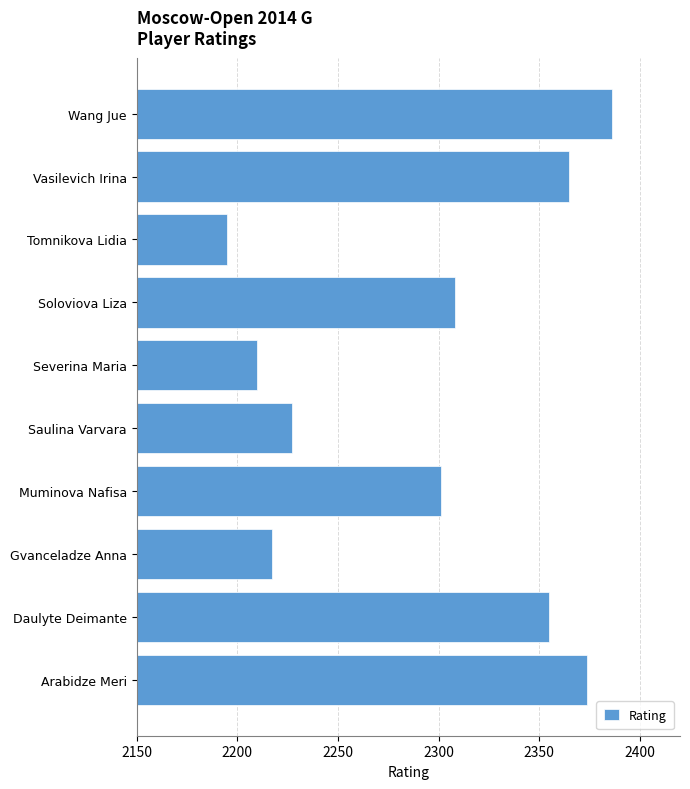

How many series are shown in this chart?

1